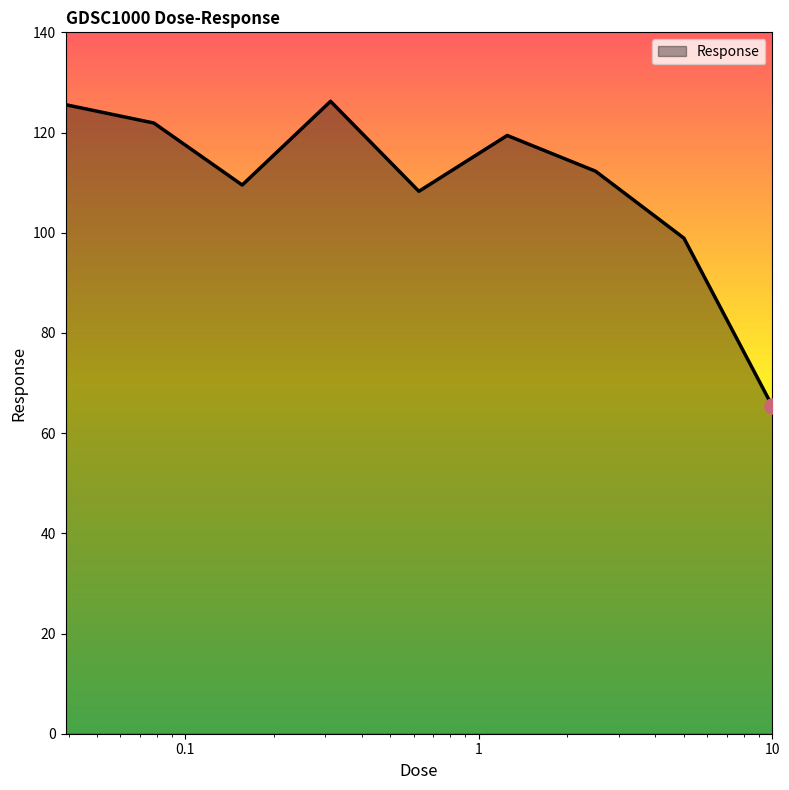

What is the smallest value displayed?

65.4